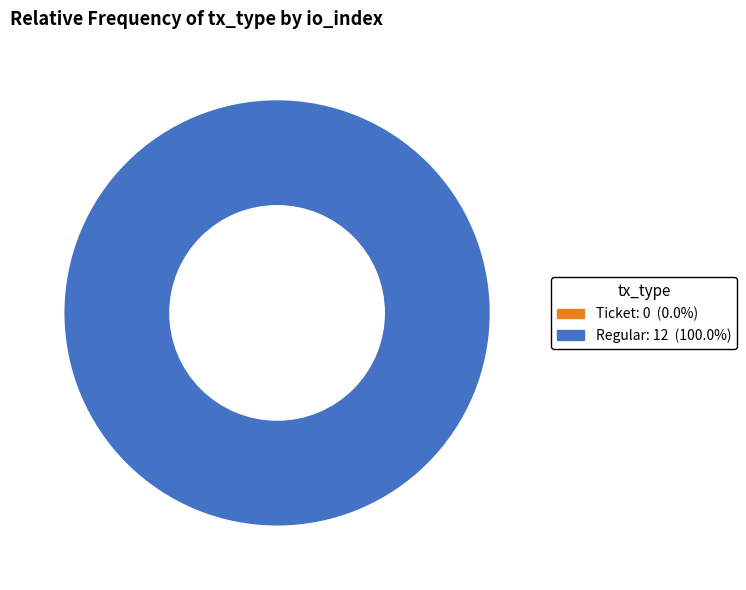

What is the change in value from Ticket (io_index=0) to Regular (io_index=12)?

+12